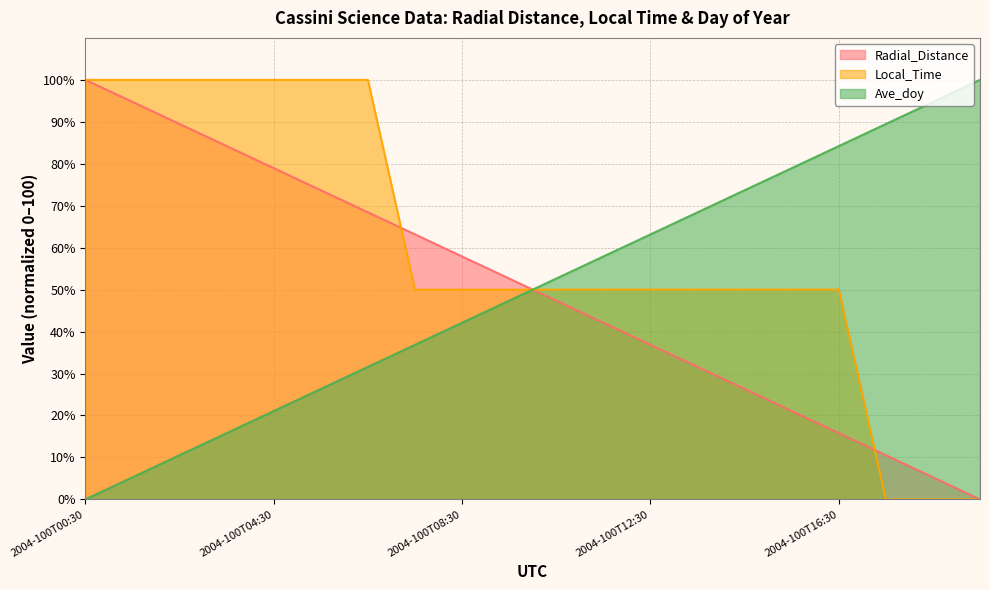

How many categories are shown in the chart?

20